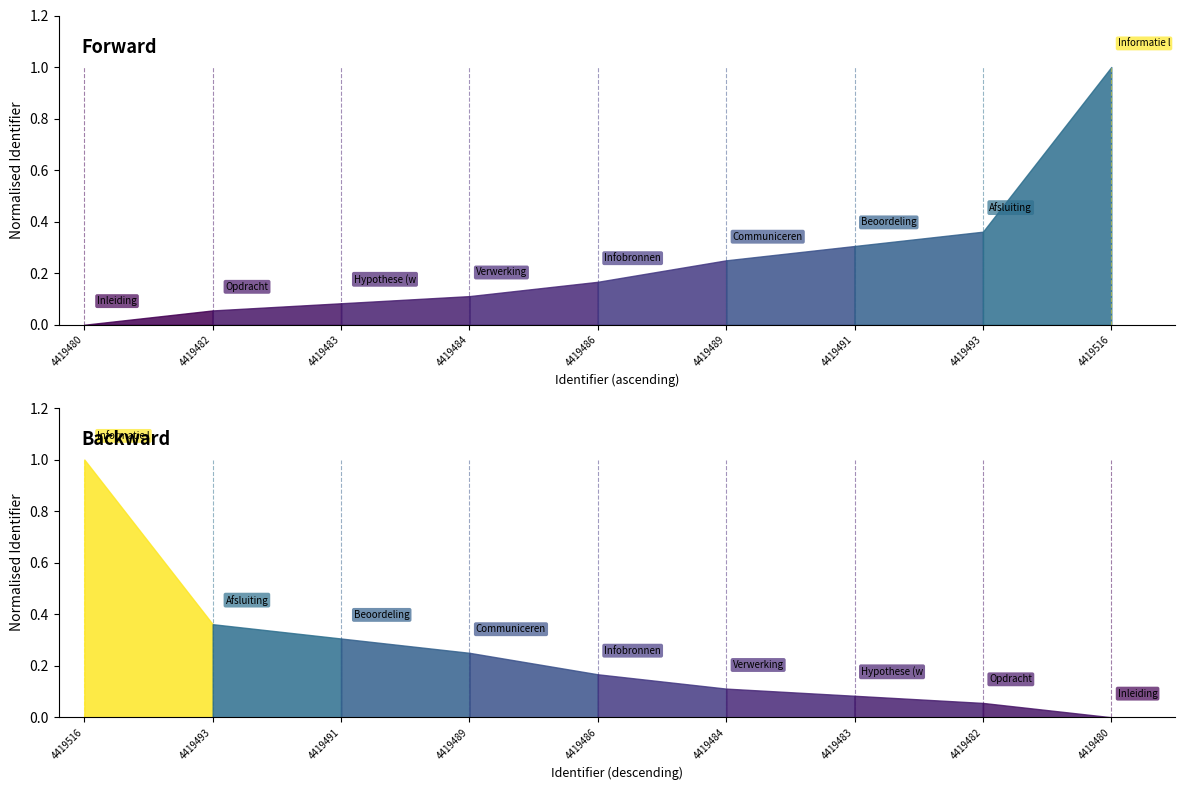

What is the greatest value displayed?

4419516